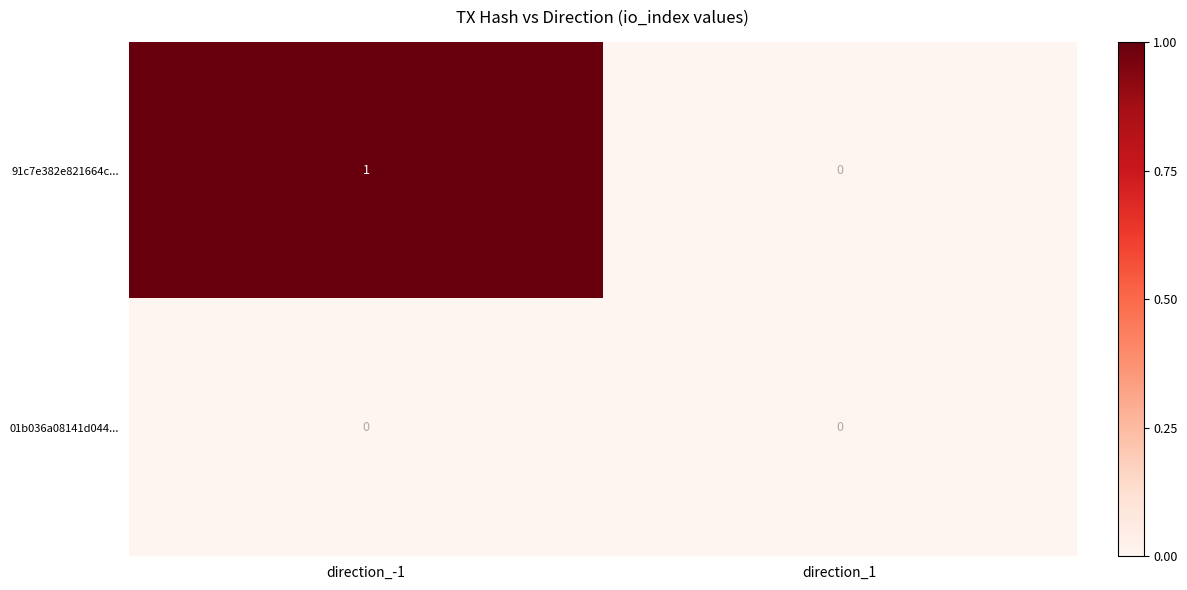

True or false: 91c7e382e821664c... has a value of 1 at direction_1.

False